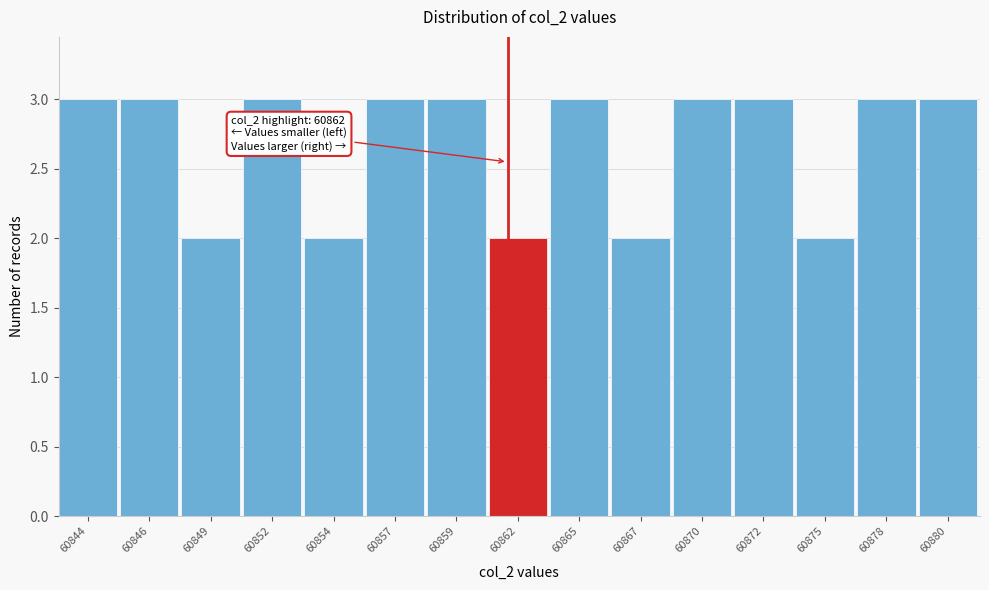

Reading left to right, extract all data points from this chart.

3	3	2	3	2	3	3	2	3	2	3	3	2	3	3